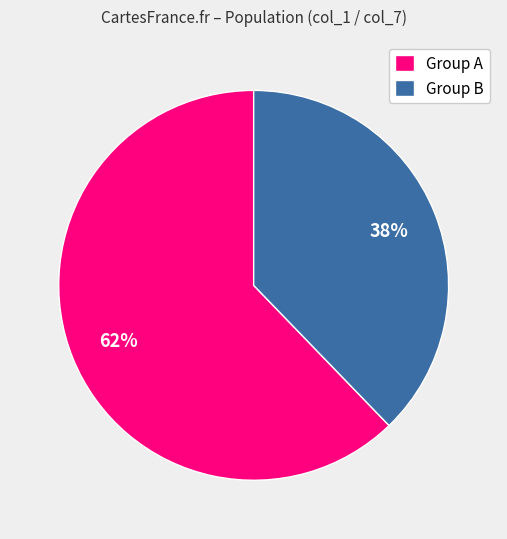

To the nearest percent, what is the difference between the largest and smallest slice percentages?

24%